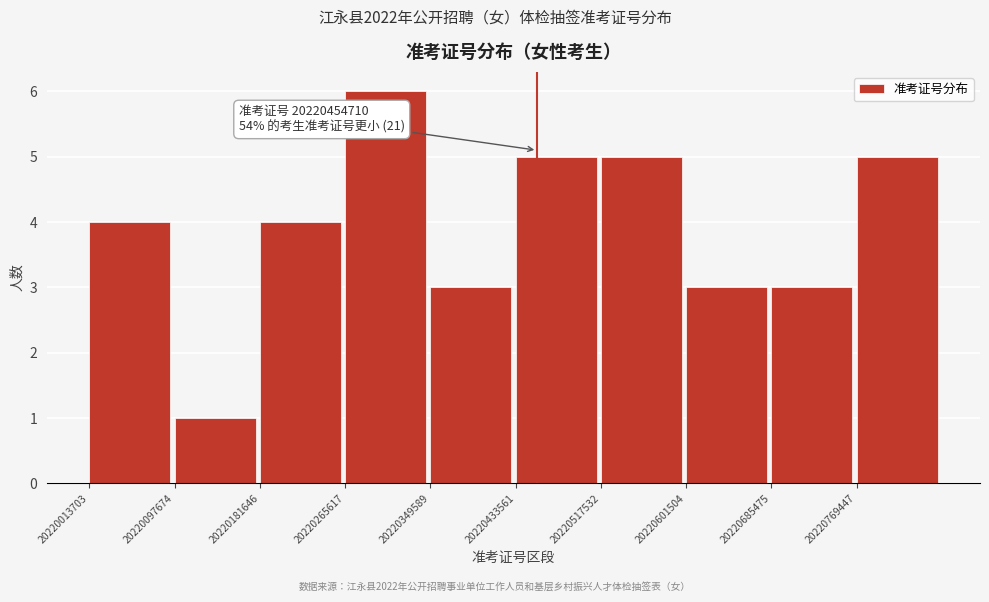

Over which range of the x-axis is the bar tallest?

20220270000 to 20220350000